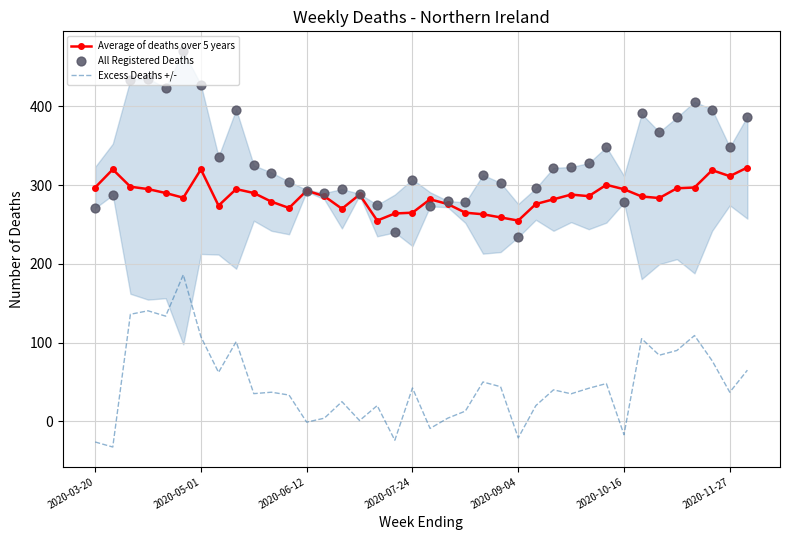

True or false: Excess Deaths +/- and Average of deaths over 5 years intersect in this chart.

False